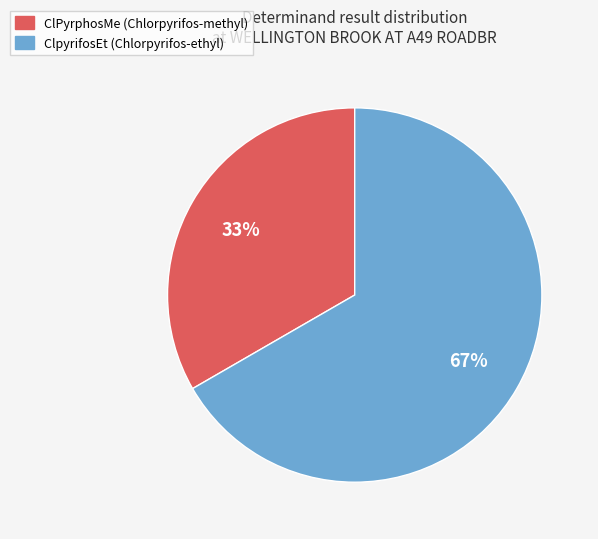

The ClPyrphosMe (Chlorpyrifos-methyl) slice represents 24% of the pie. True or false?

False